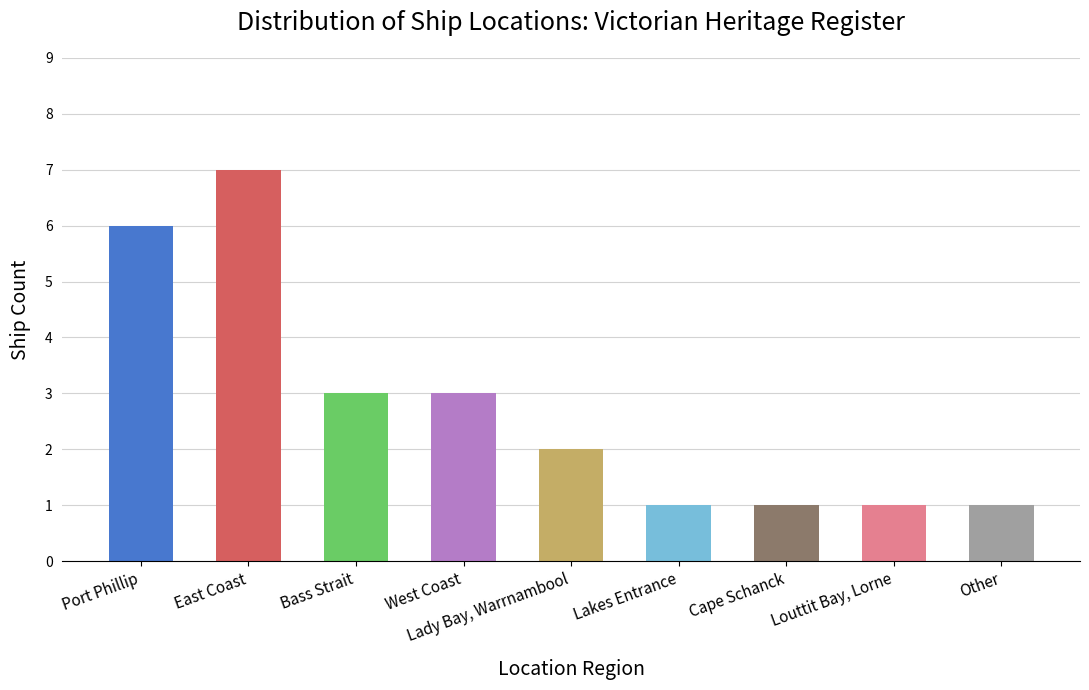

What is the approximate value at Port Phillip?

6